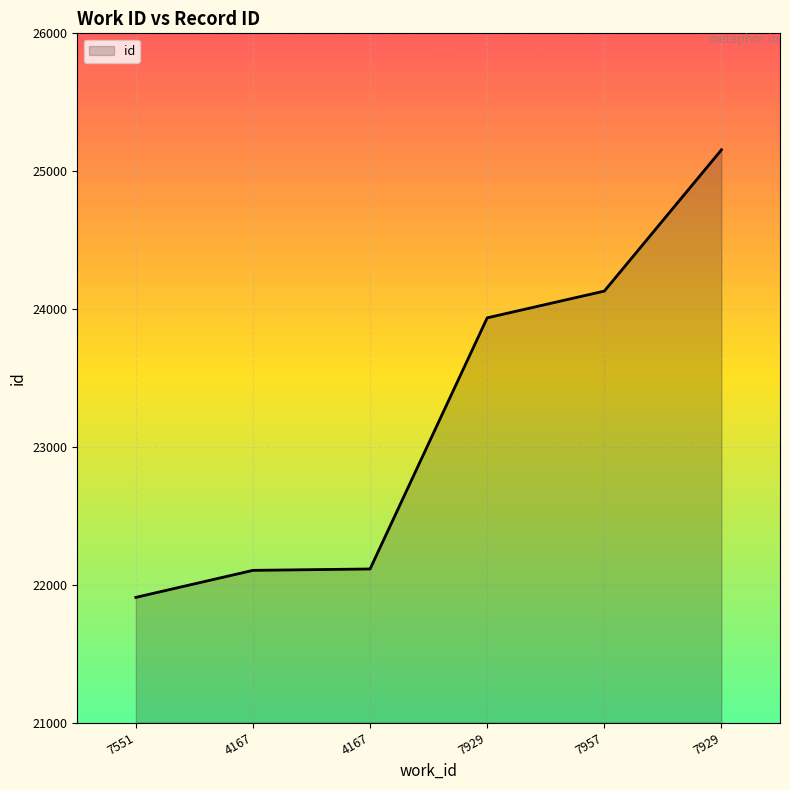

At which label does the data first exceed 23936?

7957